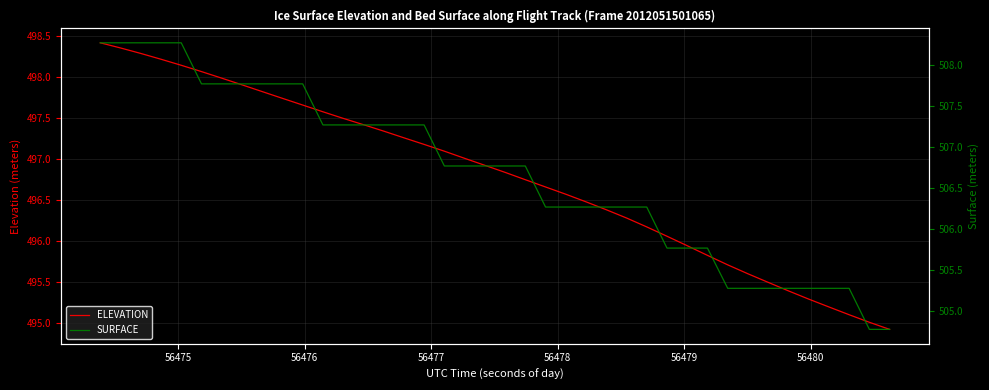

True or false: SURFACE and ELEVATION intersect in this chart.

False